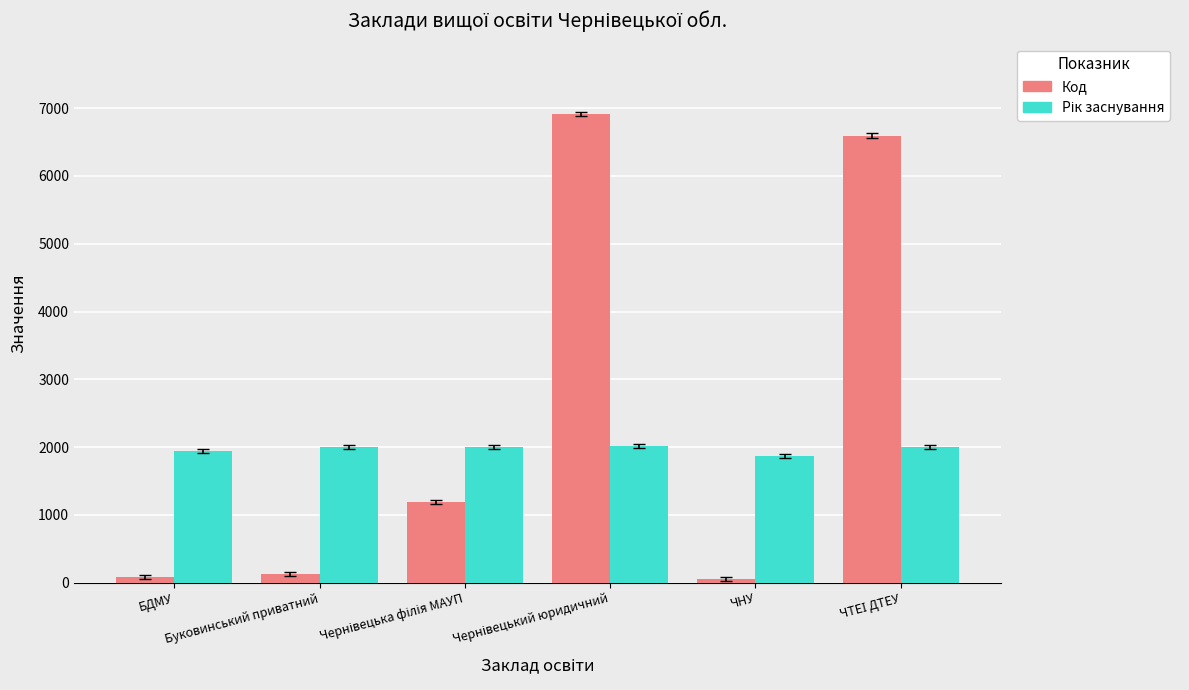

How many categories are shown in the chart?

6